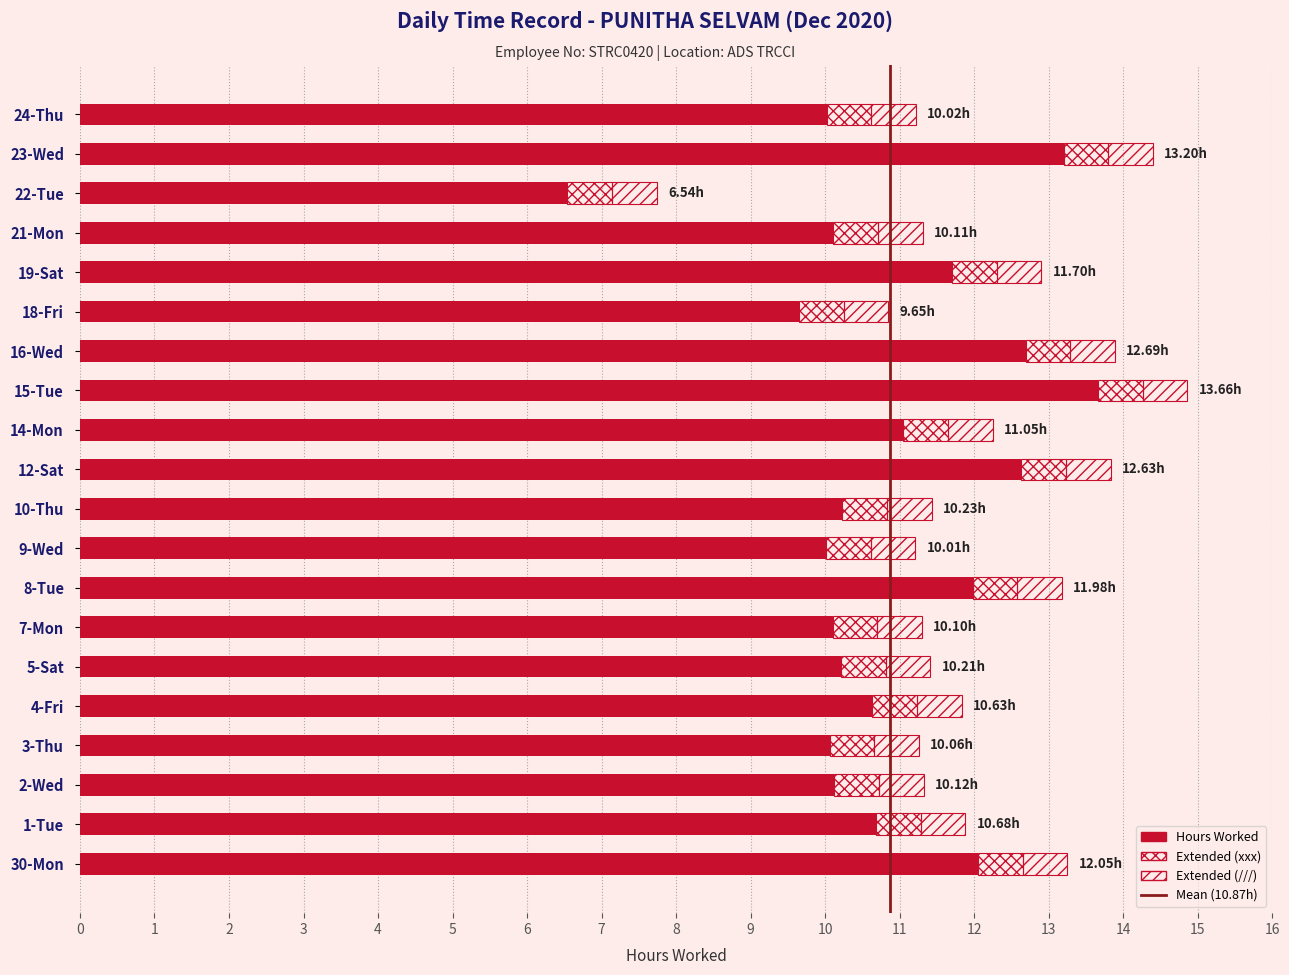

The chart shows a value of 10.1 at 3-Thu. True or false?

True